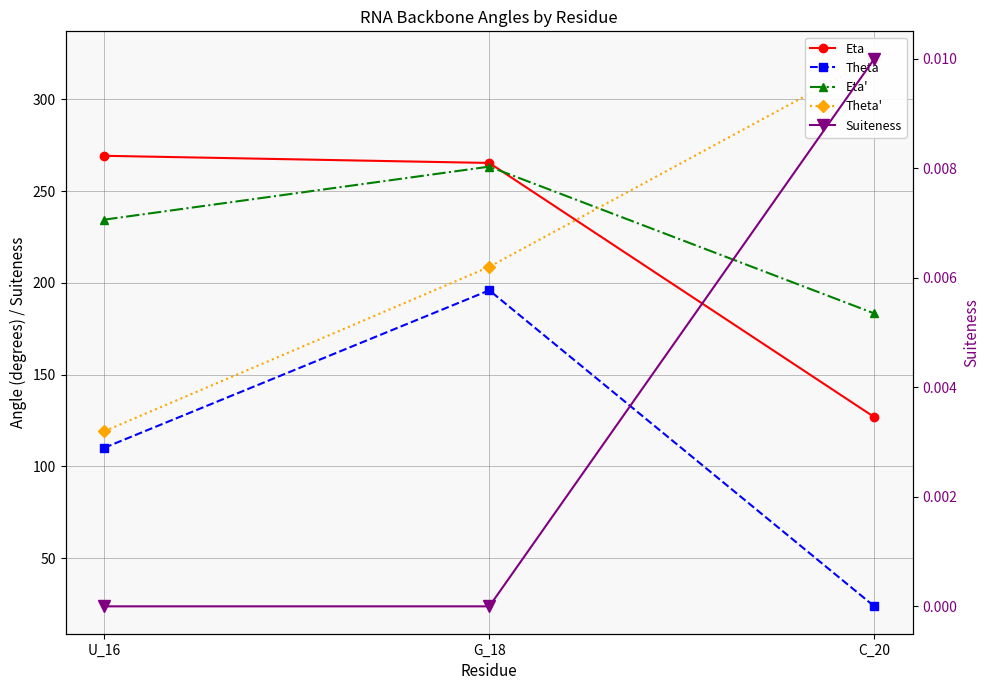

At how many categories does at least one series exceed 146?

3